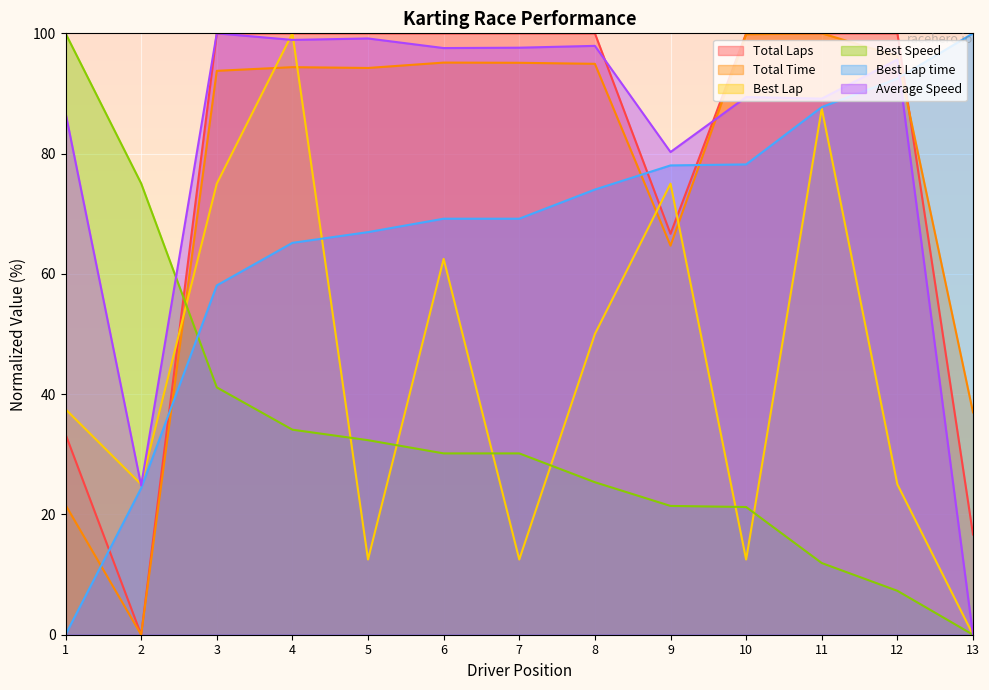

What is the maximum value for Total Time?

100.0